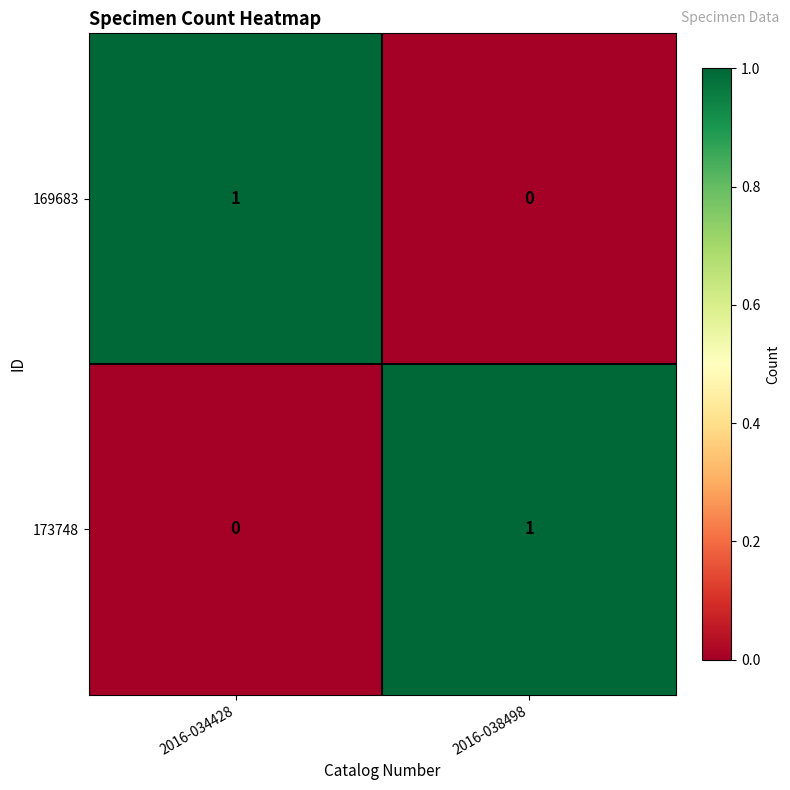

Rank the series at 2016-038498 from highest to lowest value.

173748, 169683